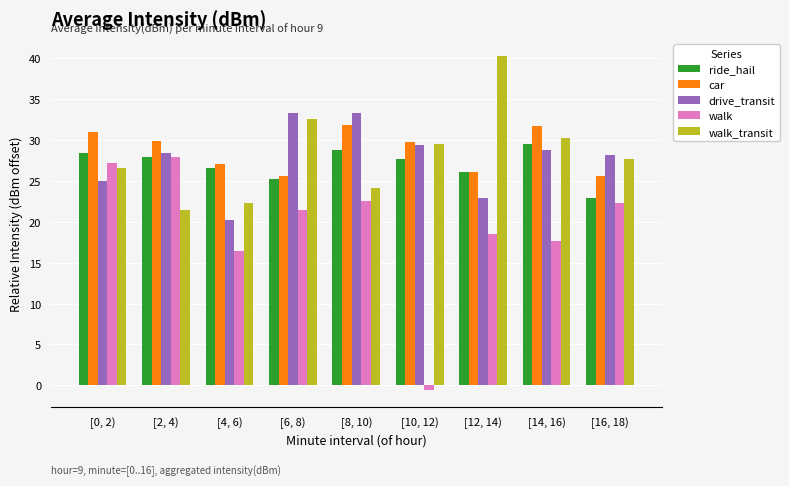

How many groups of bars are there?

9